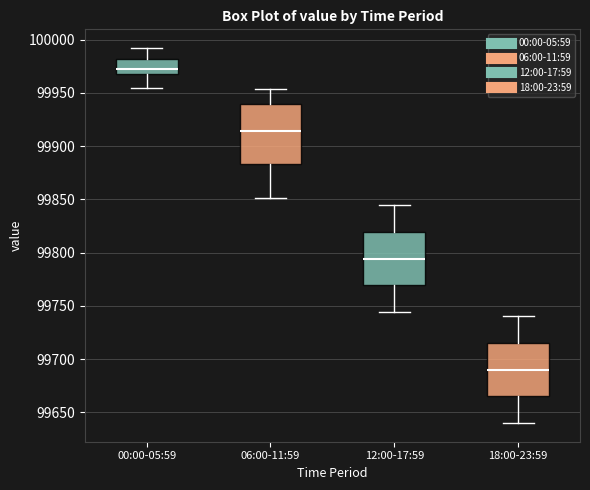

Where is the upper edge of the box for 12:00-17:59 on the y-axis? The values are not printed on the chart, so give them approximately, as read against the axis.

99820